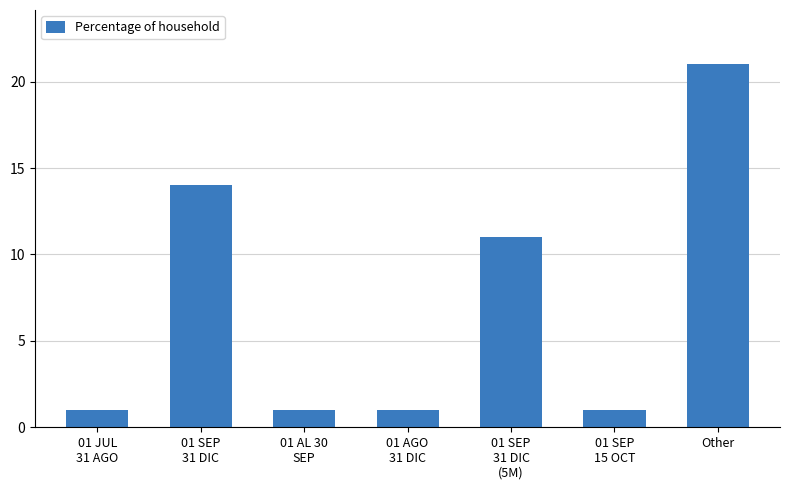

What is the value of the 2nd bar from the left?

14